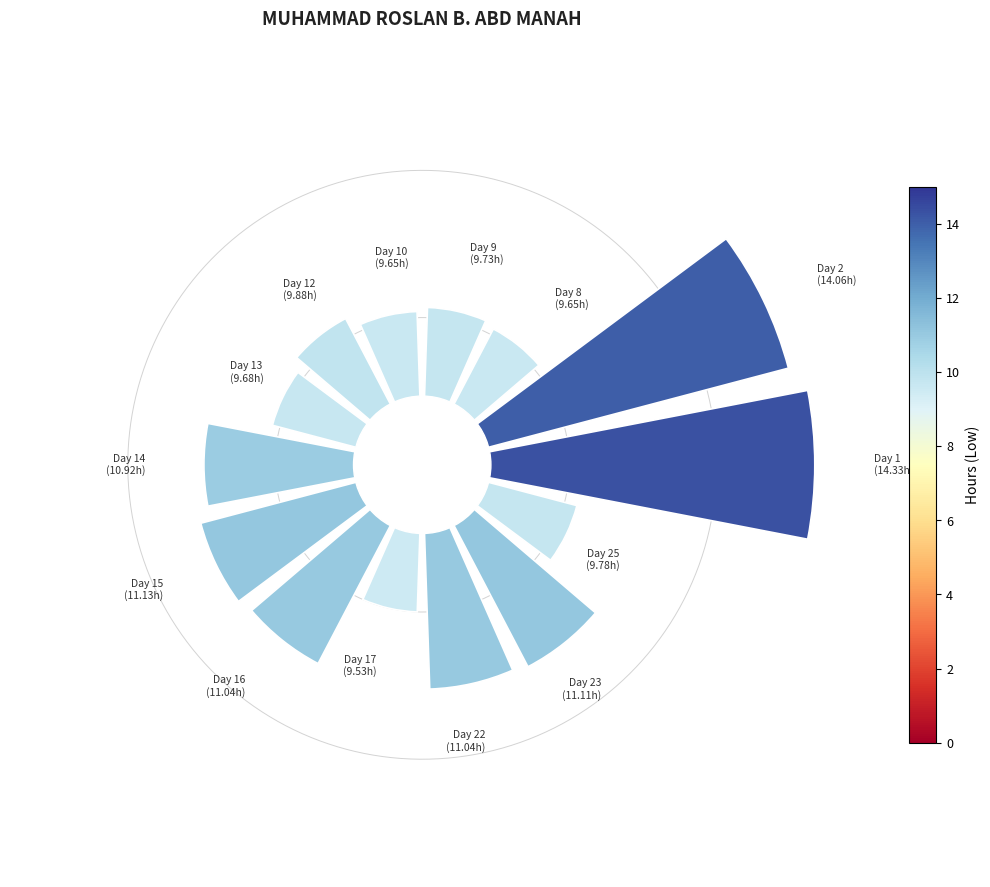

Is the sum of 7 and 5 greater than half?

No